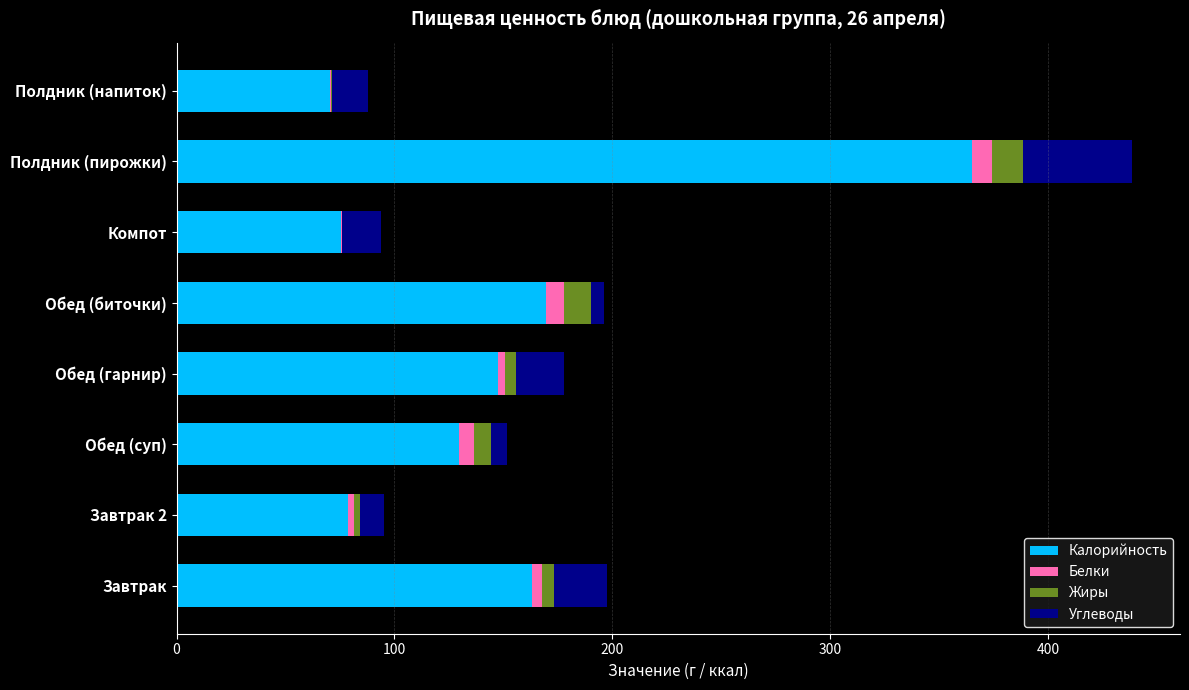

At which category is the sum across all series the highest?

Полдник (пирожки)